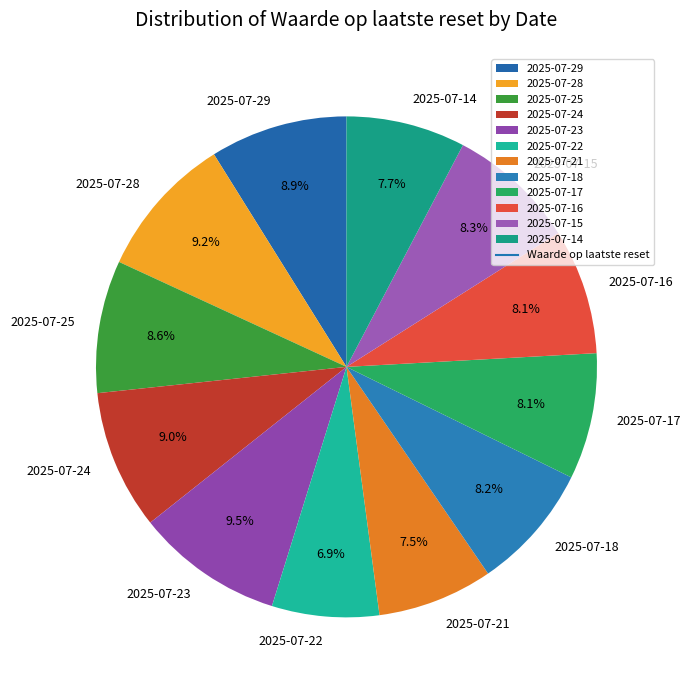

What percentage is NOT represented by 2025-07-14?

92.3%